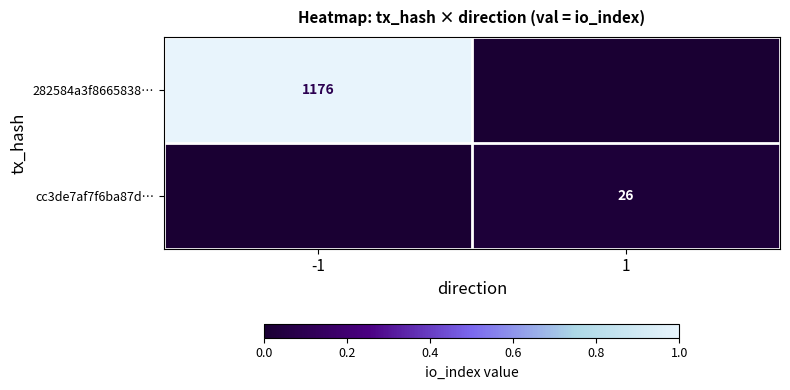

True or false: 282584a3f8665838… has a value of 2084 at -1.

False